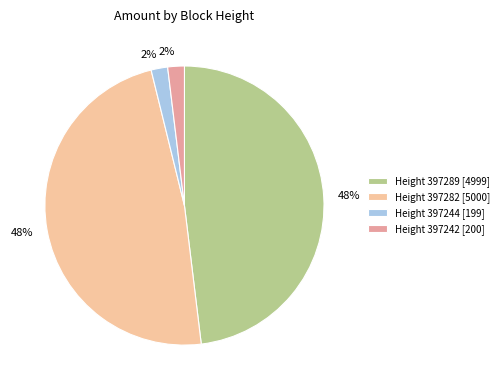

To the nearest percent, what is the average slice percentage?

25%